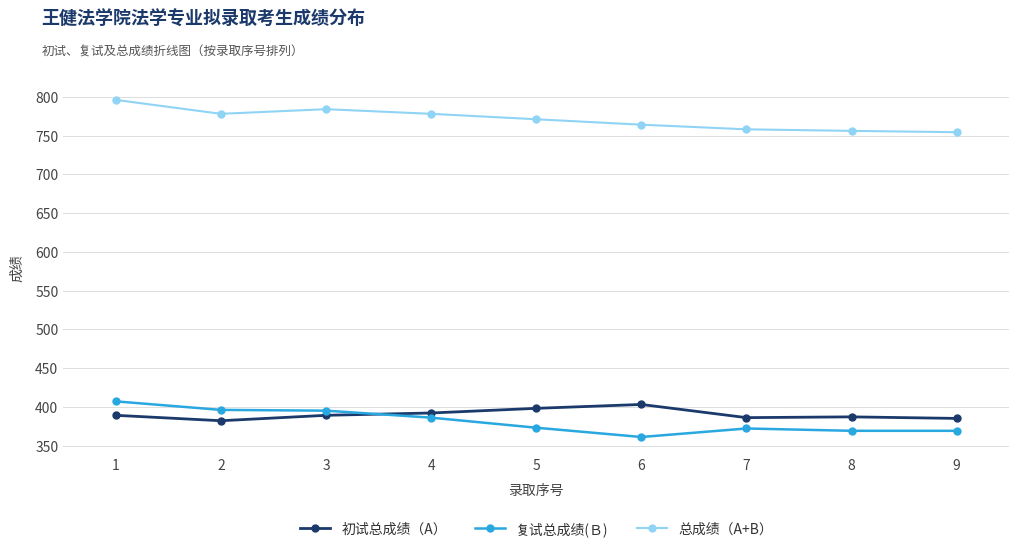

How many lines are shown in the chart?

3